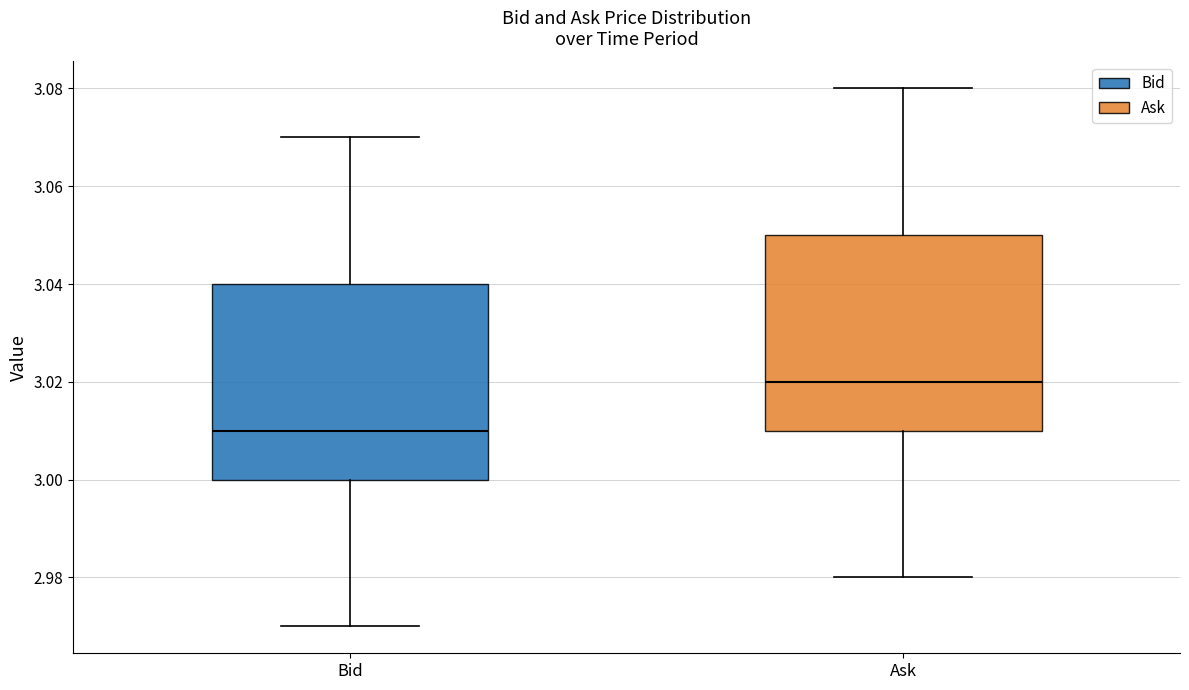

Where does the lower whisker of the box for Ask end on the y-axis? The values are not printed on the chart, so give them approximately, as read against the axis.

2.98